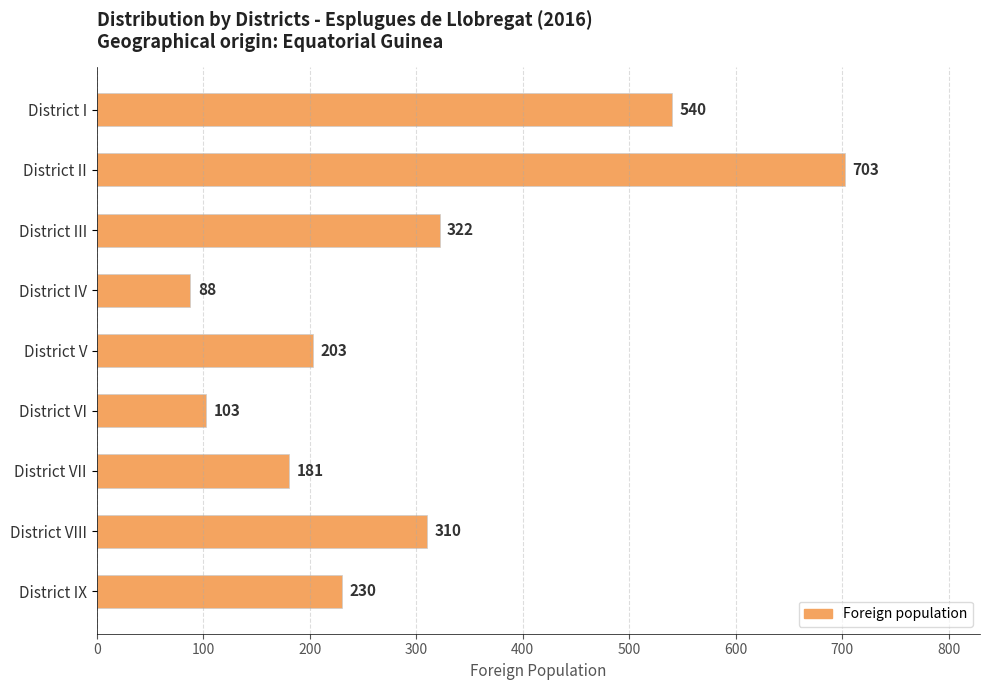

Which category has the highest value across all series?

District II